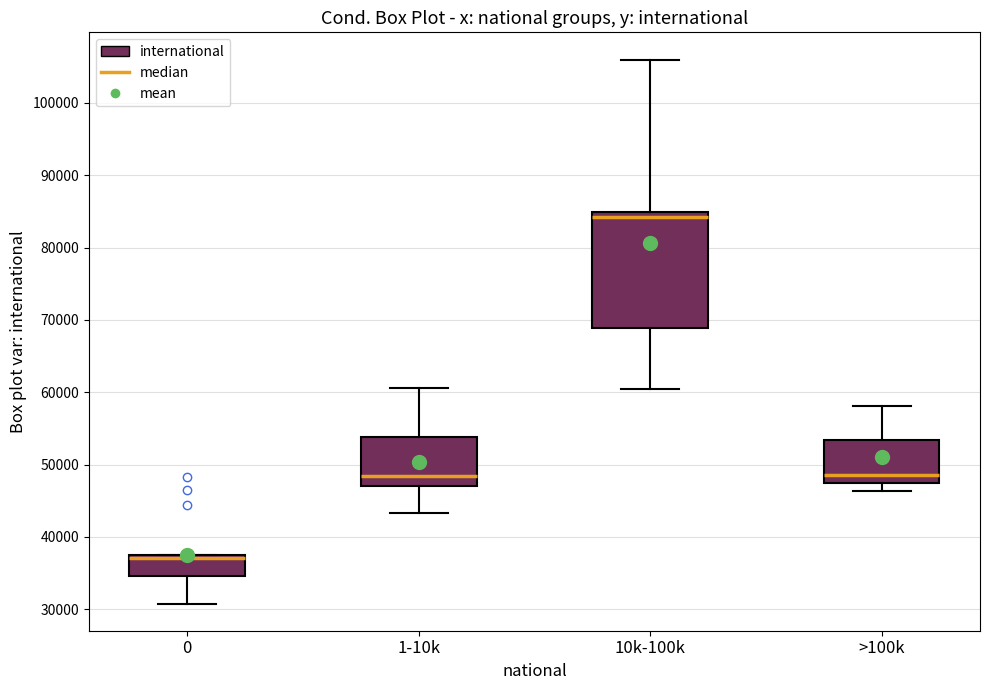

Reading left to right, read every box against the y-axis: the position of its median line, the range the box covers, and the ends of its whiskers. The values are not printed on the chart, so give them approximately, as read against the axis.

0: median 37000 (just below the box's upper edge), box 35000 to 37000, whiskers 31000 to 37000
1-10k: median 48000, box 47000 to 54000, whiskers 43000 to 61000
10k-100k: median 84000, box 69000 to 85000, whiskers 60000 to 106000
>100k: median 49000, box 47000 to 53000, whiskers 46000 to 58000